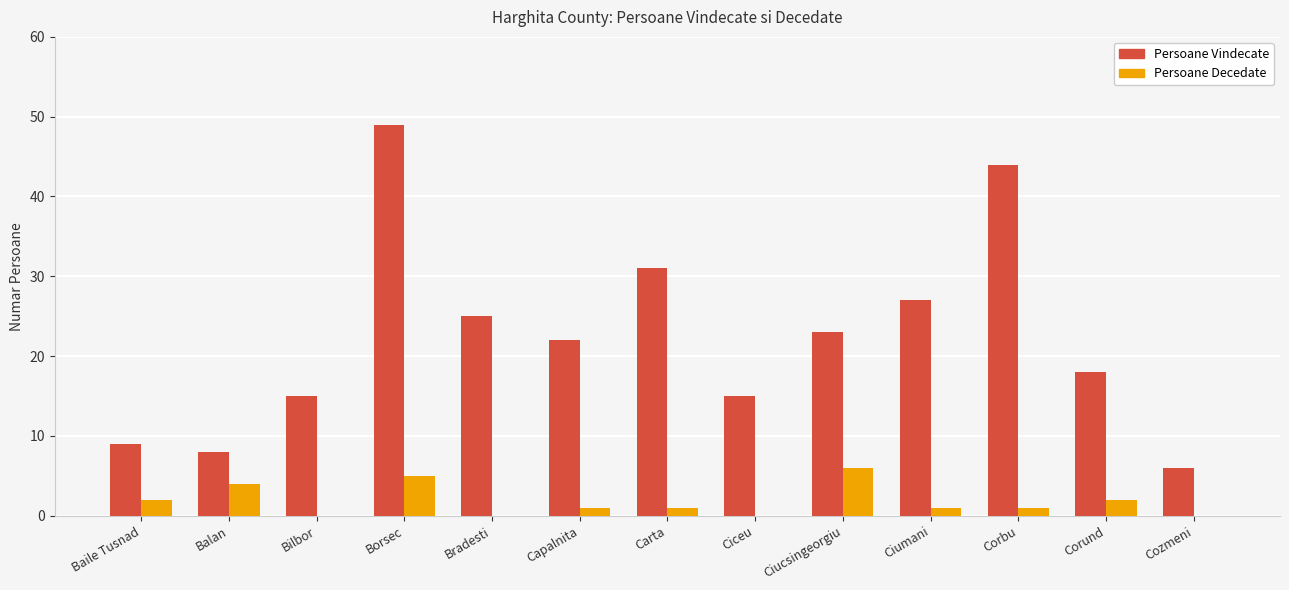

Which series has the largest total across all categories?

Persoane Vindecate